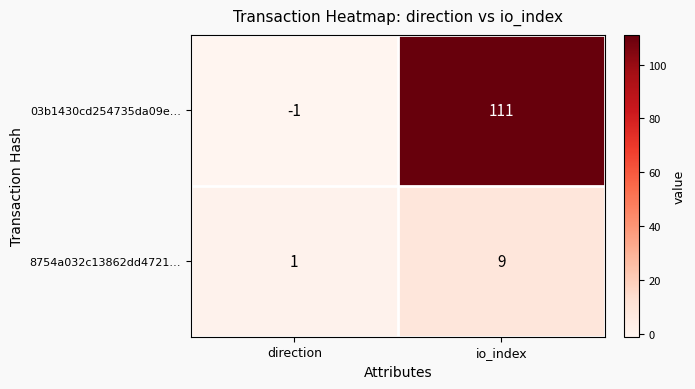

Reading left to right, extract all data points from this chart.

03b1430cd254735da09e…: direction=-1	io_index=111
8754a032c13862dd4721…: direction=1	io_index=9